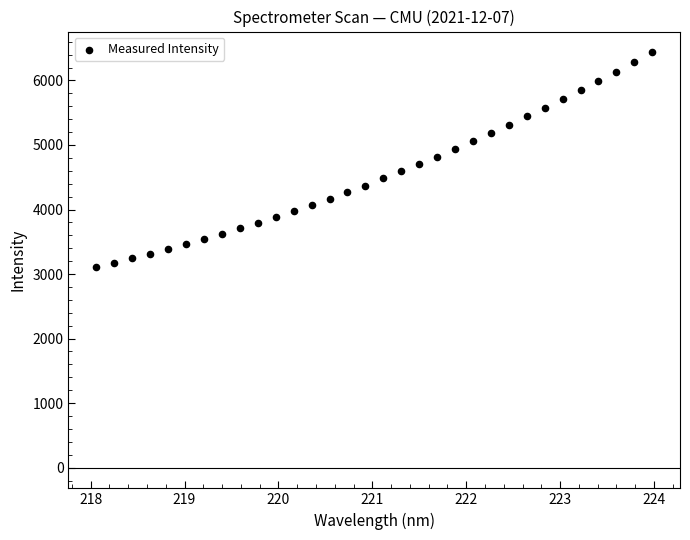

What is the range of X values (max minus min)?

5.9